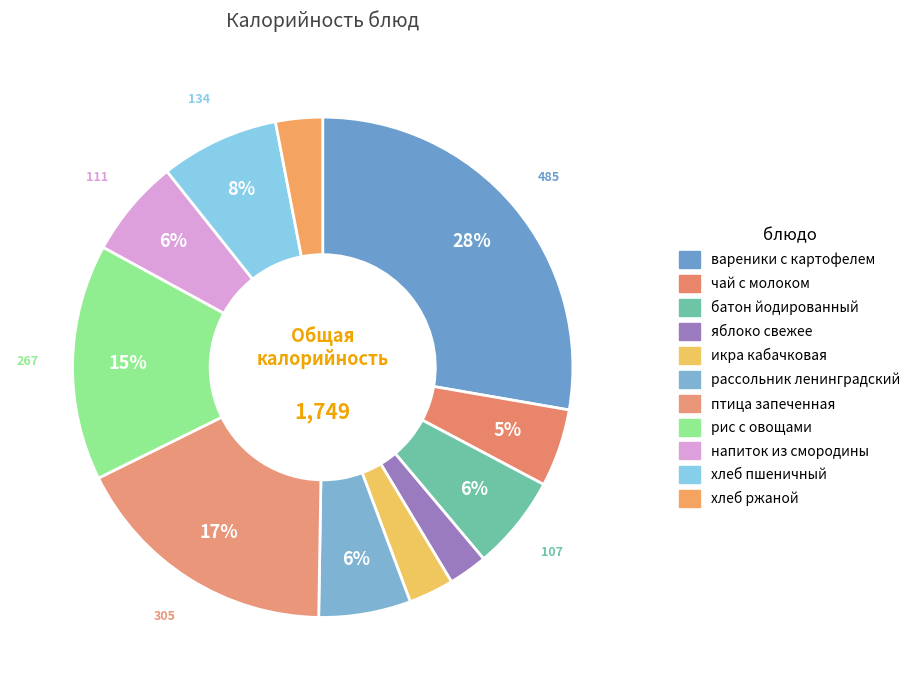

The чай с молоком slice represents 1% of the pie. True or false?

False